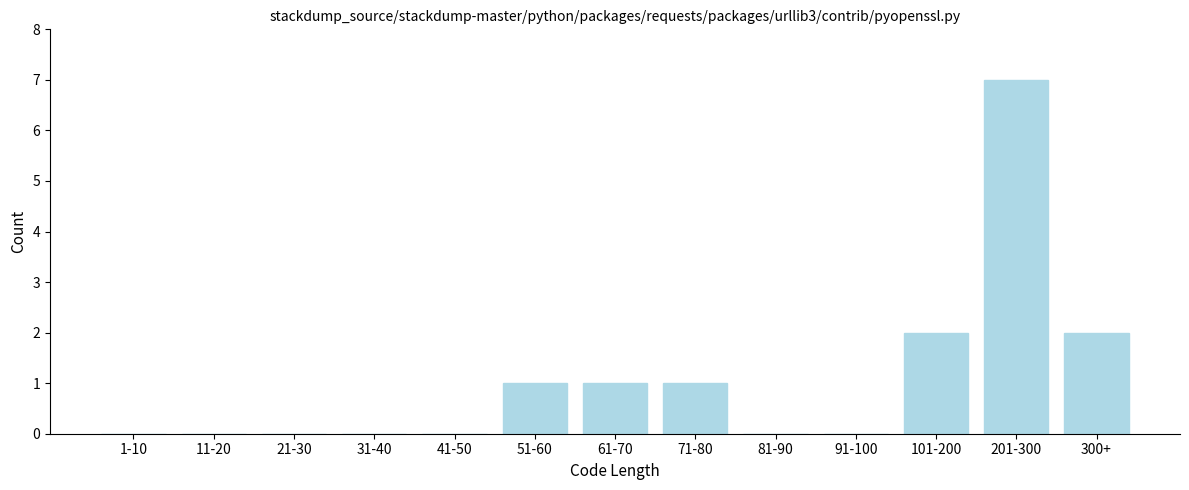

Reading right to left, extract all data points from this chart.

300+=2	201-300=7	101-200=2	91-100=0	81-90=0	71-80=1	61-70=1	51-60=1	41-50=0	31-40=0	21-30=0	11-20=0	1-10=0